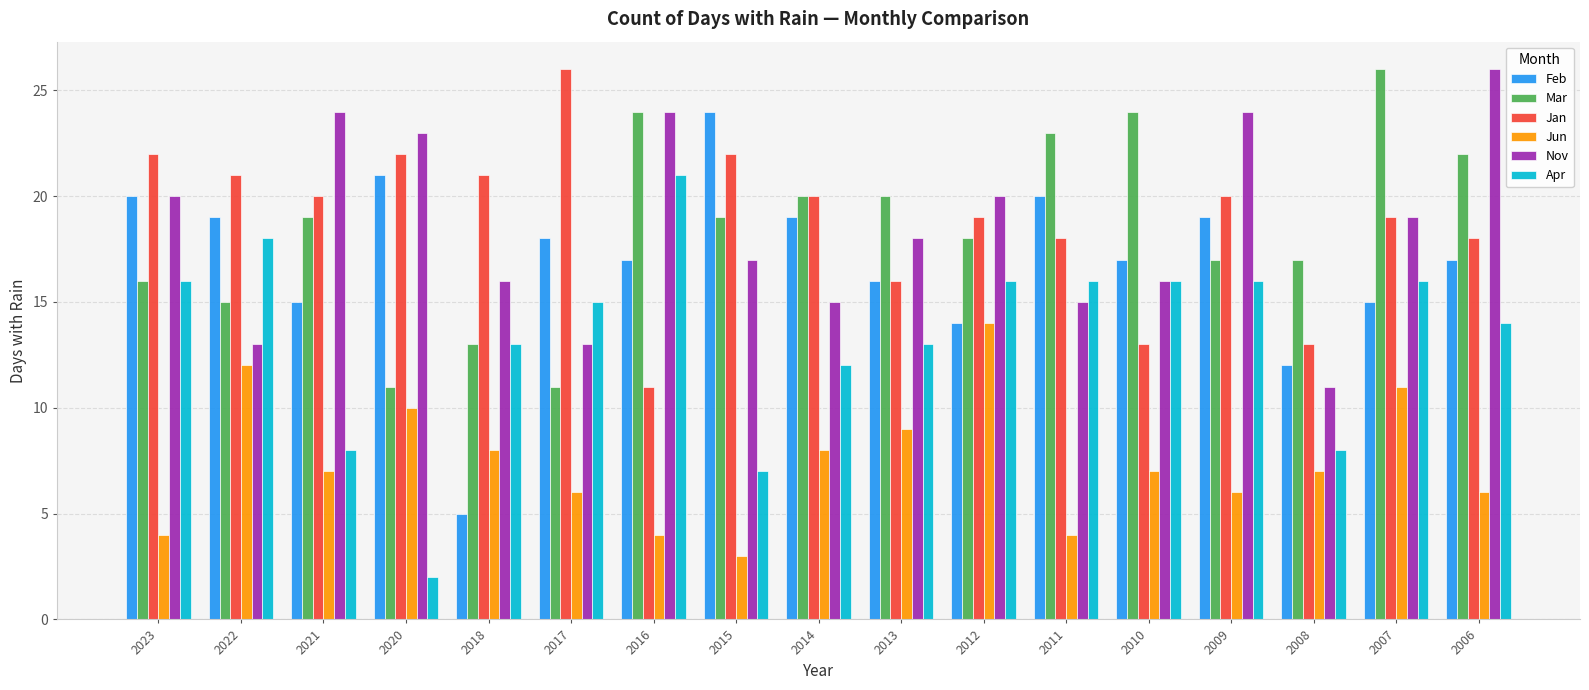

What is the spread (max minus min) of values at 2014?

12